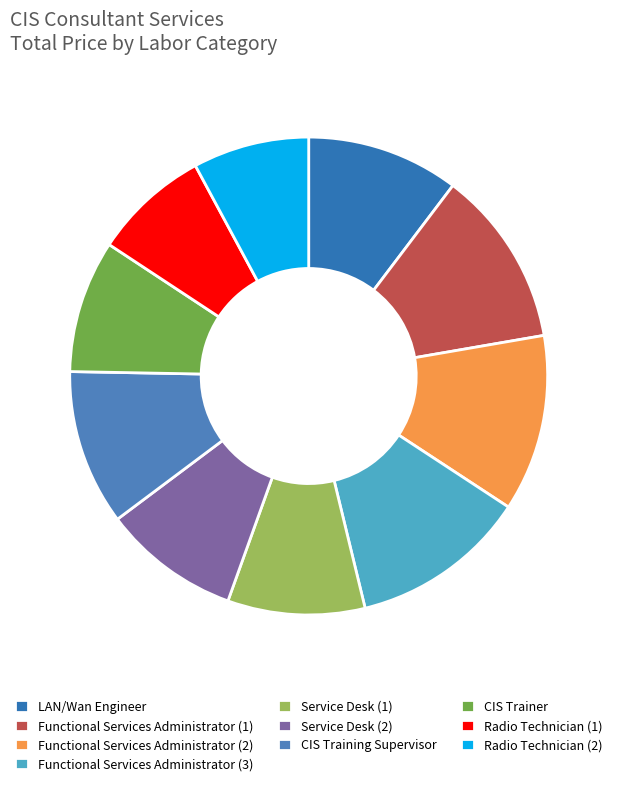

Which category has the smallest portion of the pie?

Radio Technician (1)